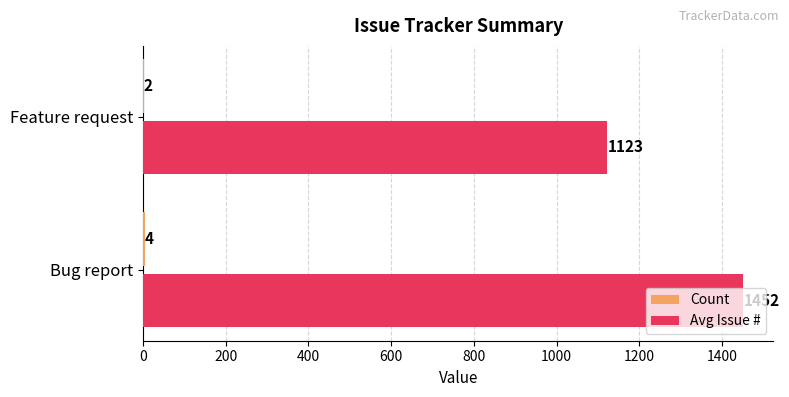

The value of Avg Issue # at Bug report is 2331.1. True or false?

False